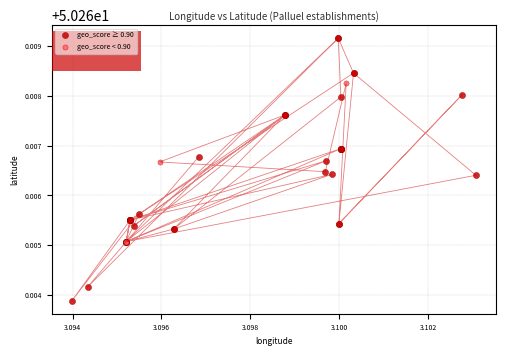

Which series contains the highest Y value?

geo_score ≥ 0.90